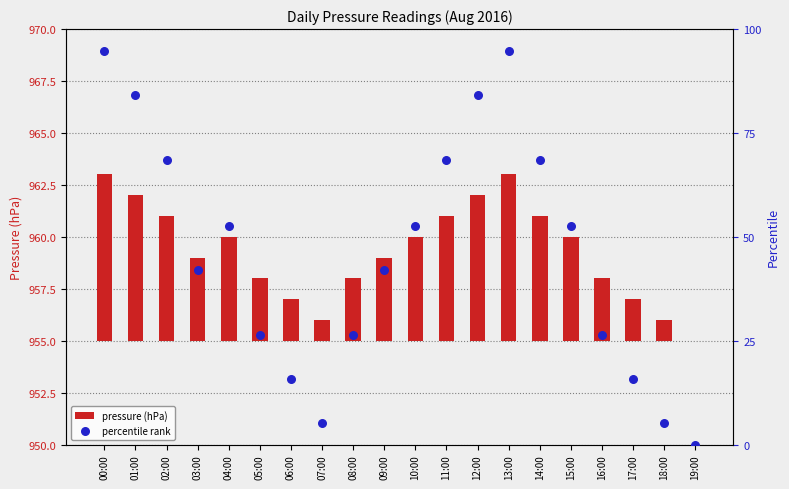

What are all the series names shown in the legend?

pressure (hPa), percentile rank